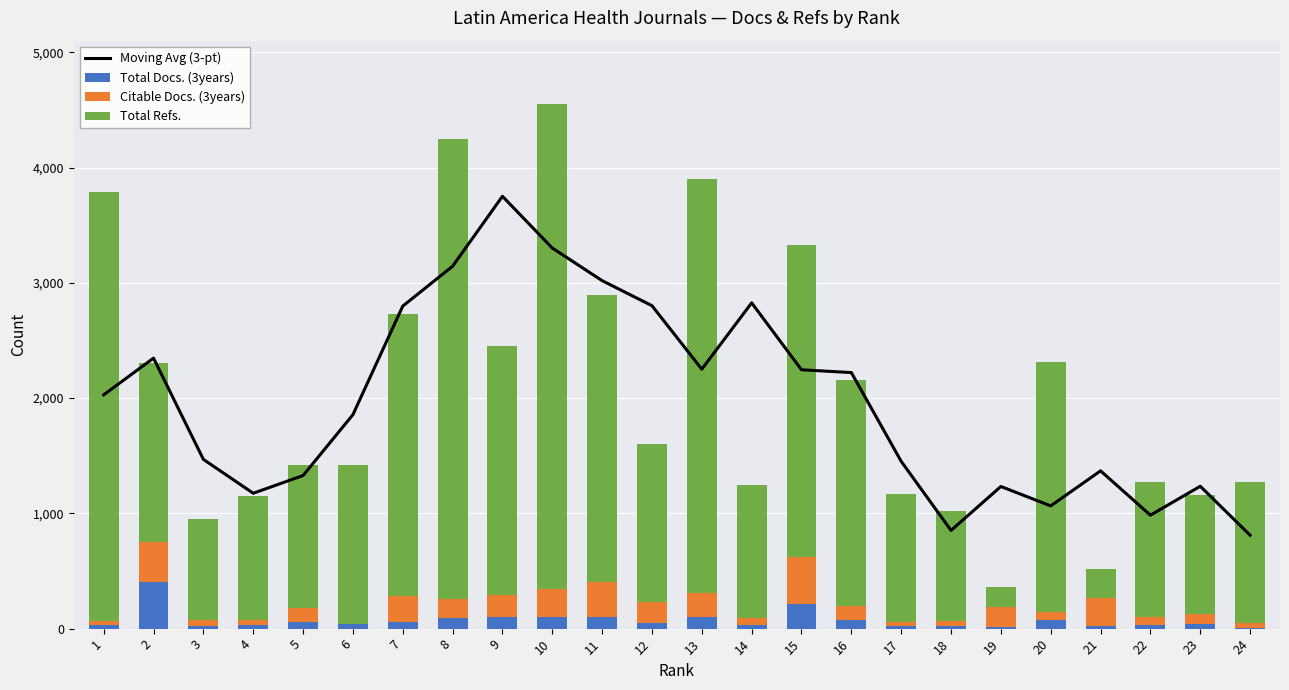

Which series changed the most between 2 and 15?

Total Refs.